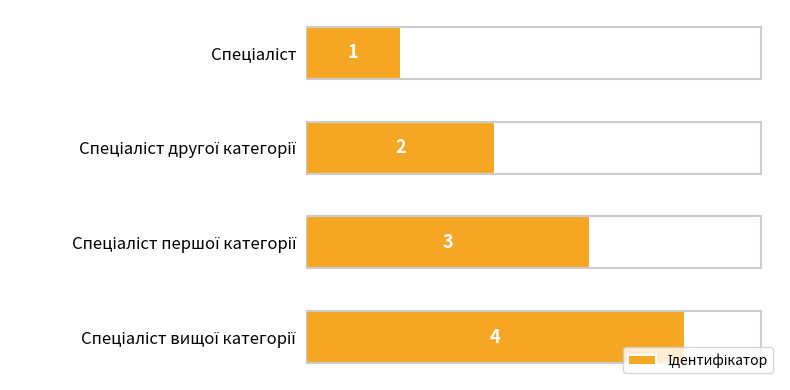

Count the values in the range 2 to 4.

3